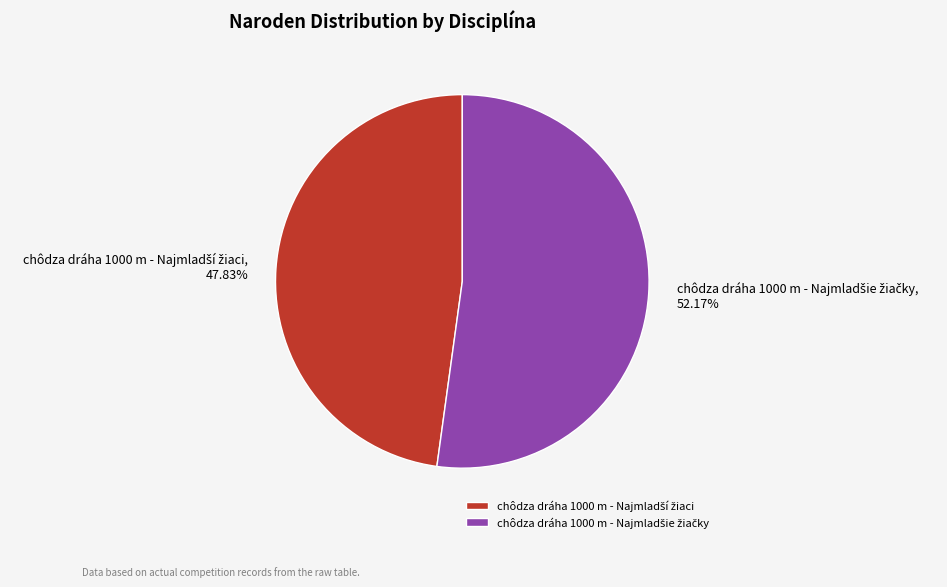

How many slices are in this pie chart?

2